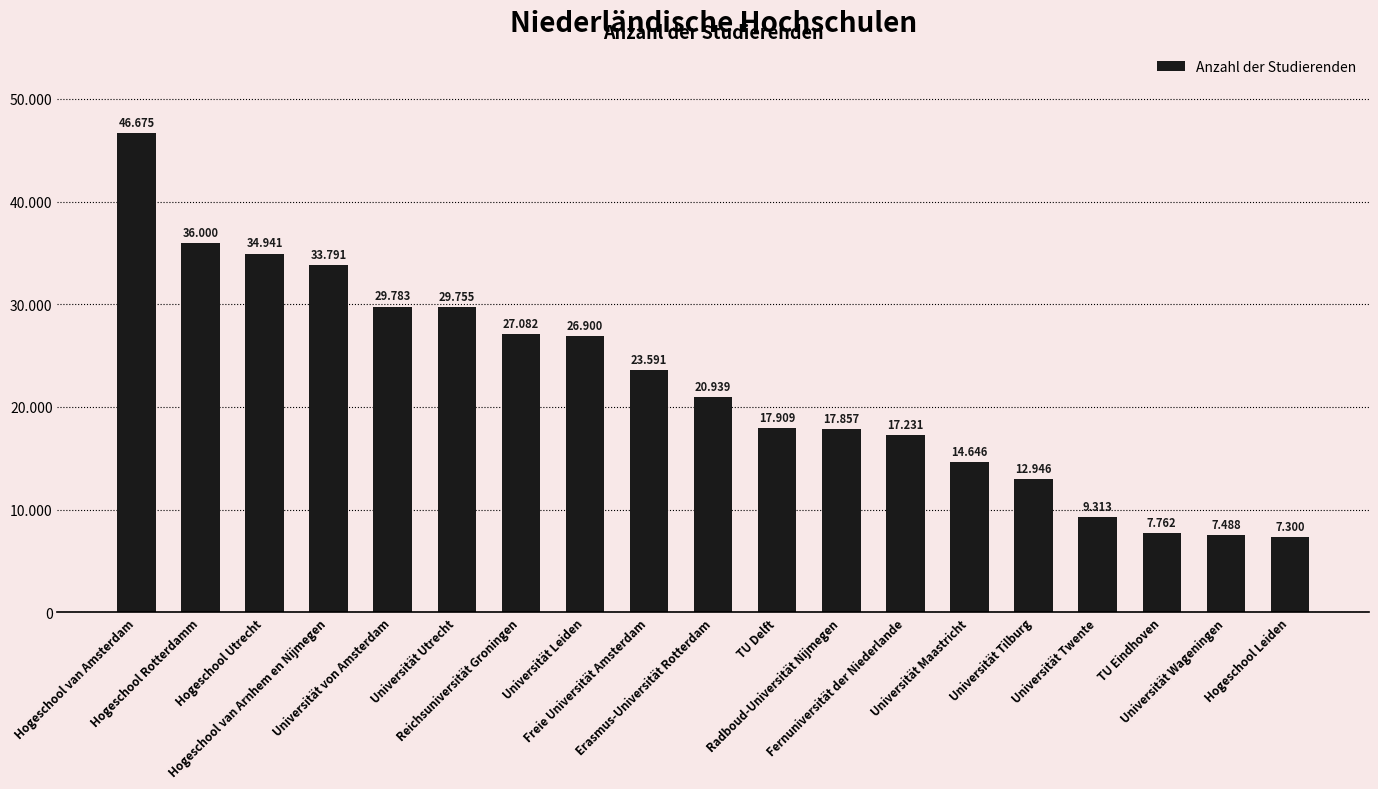

Are the bars horizontal?

No